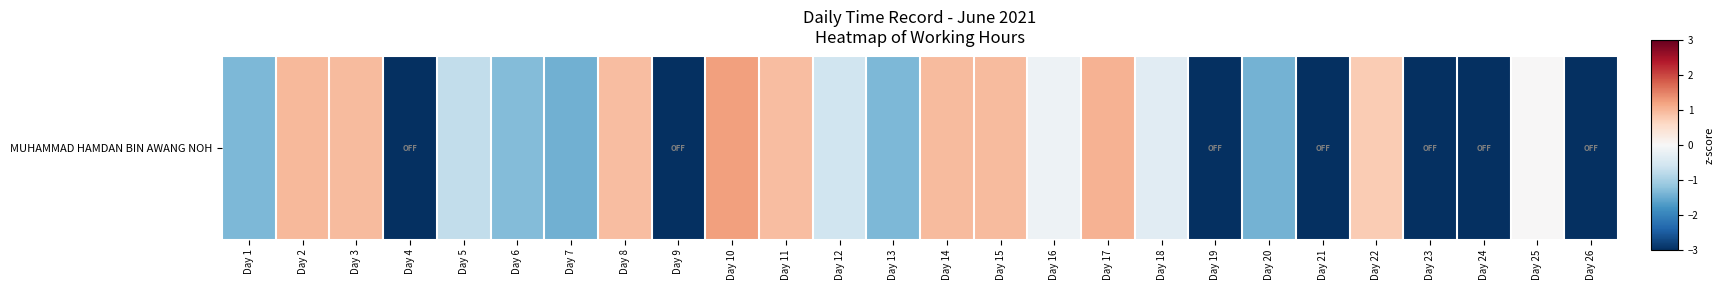

What value does the data have at Day 6?

-1.3